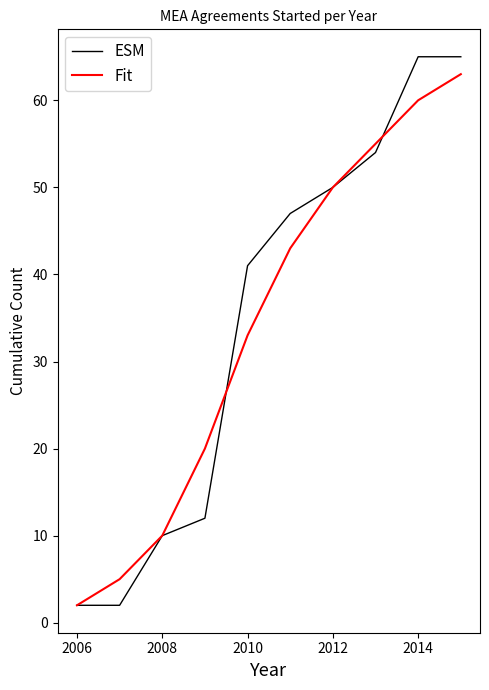

Rank the series by their average value, from highest to lowest.

ESM, Fit